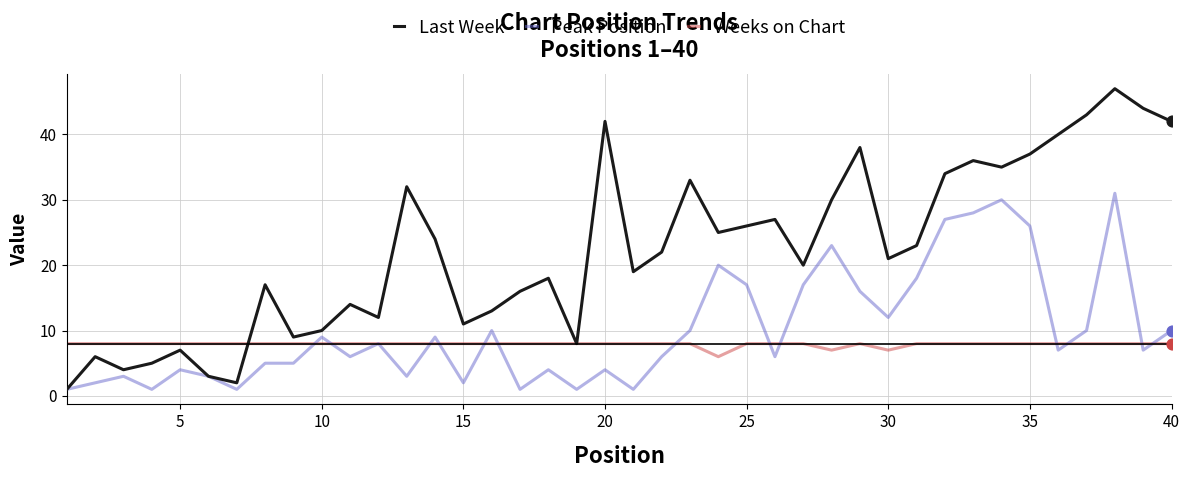

Which series has the largest range (max minus min)?

Last Week